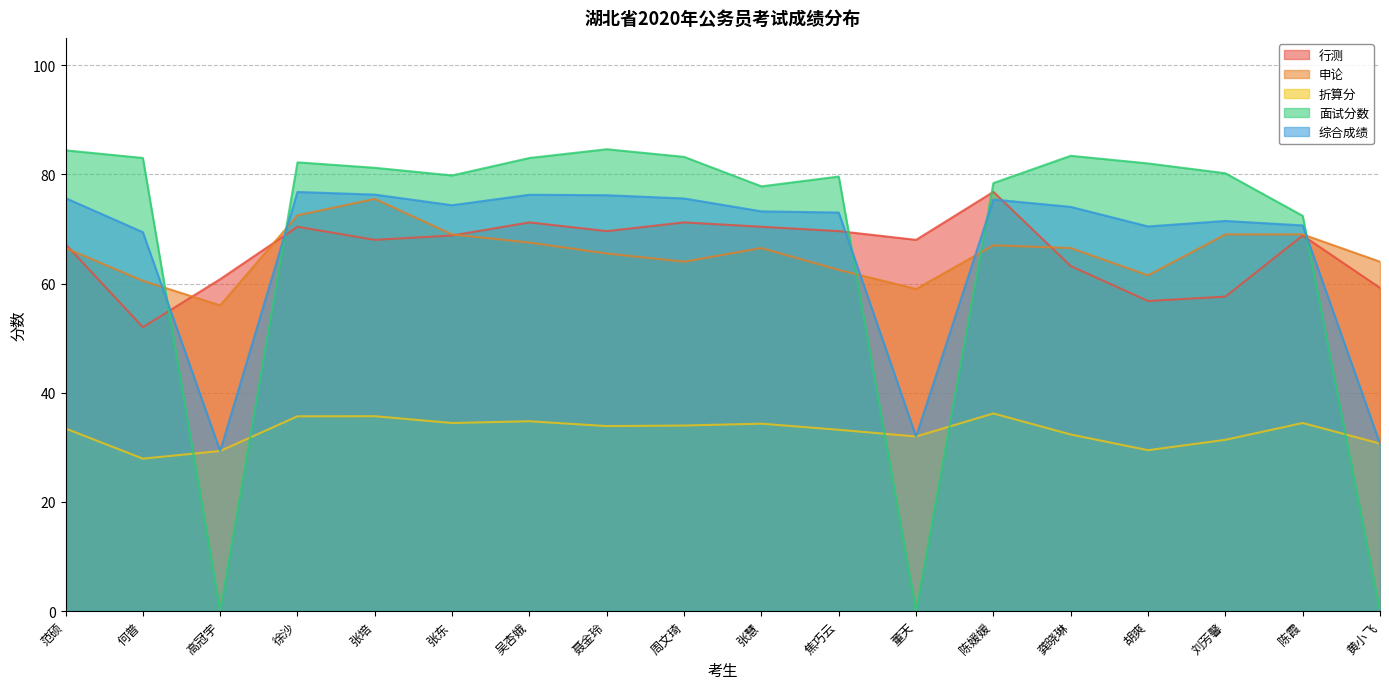

At which category does the chart reach its minimum across all series?

高冠宇